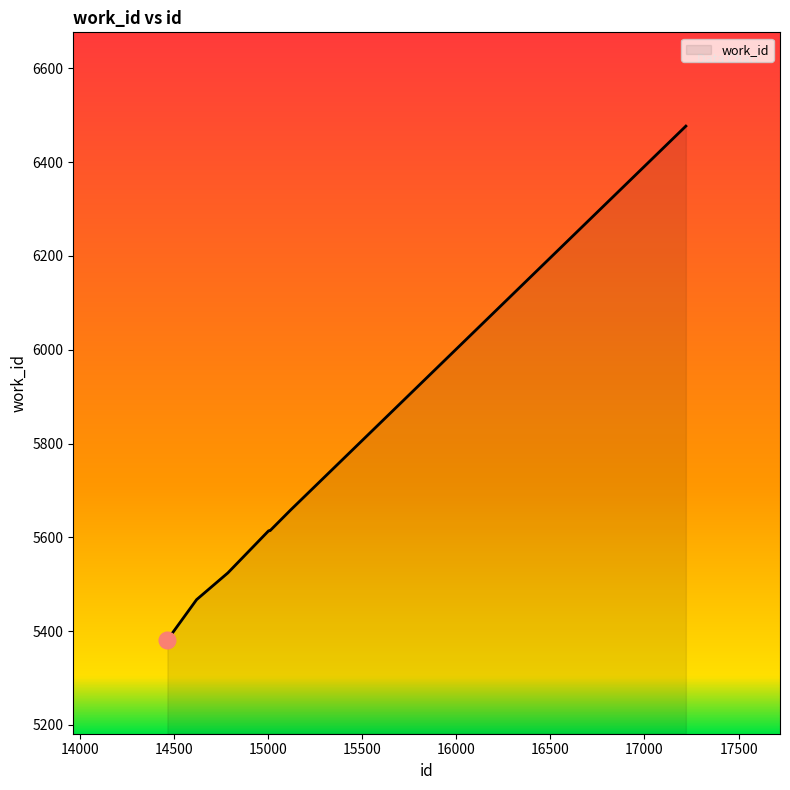

What is the average value?

5676